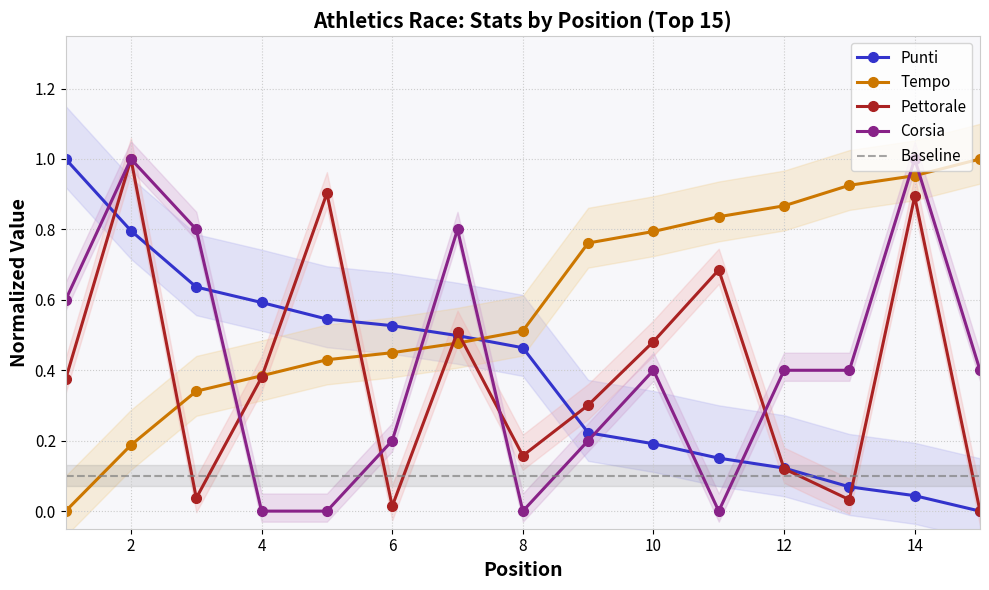

What is the average value of the Tempo series?

0.6